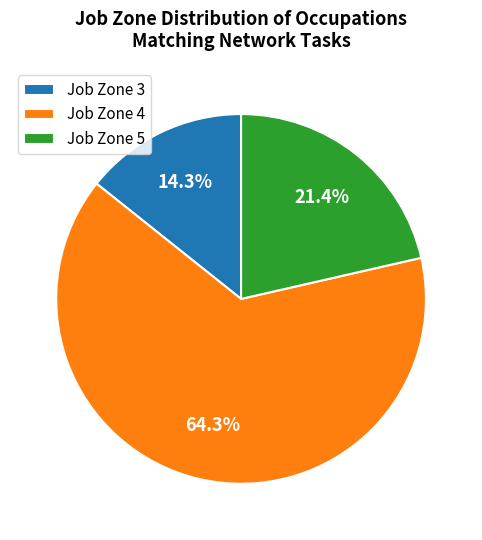

What is the total percentage of Job Zone 5 and Job Zone 3?

35.7%